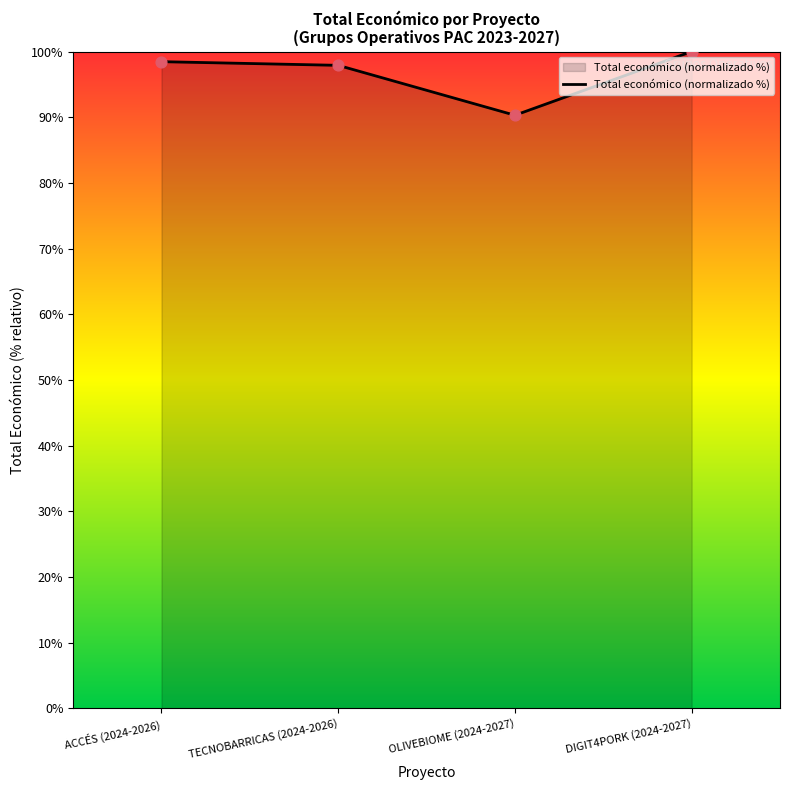

Which has a higher value, TECNOBARRICAS (2024-2026) or DIGIT4PORK (2024-2027)?

DIGIT4PORK (2024-2027)